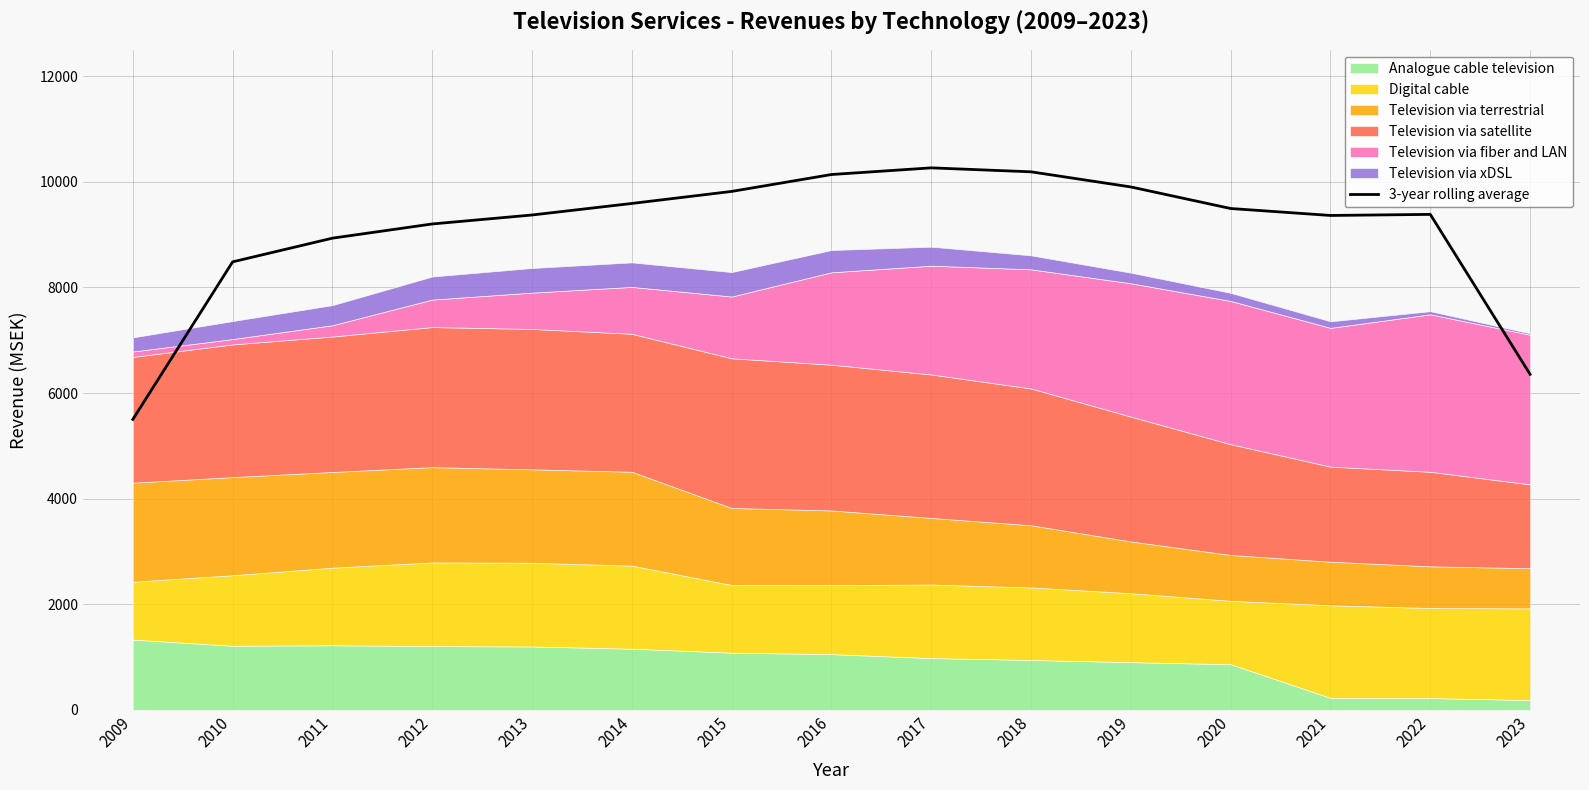

True or false: 3-year rolling average has a value of 9589.2 at 2014.

True